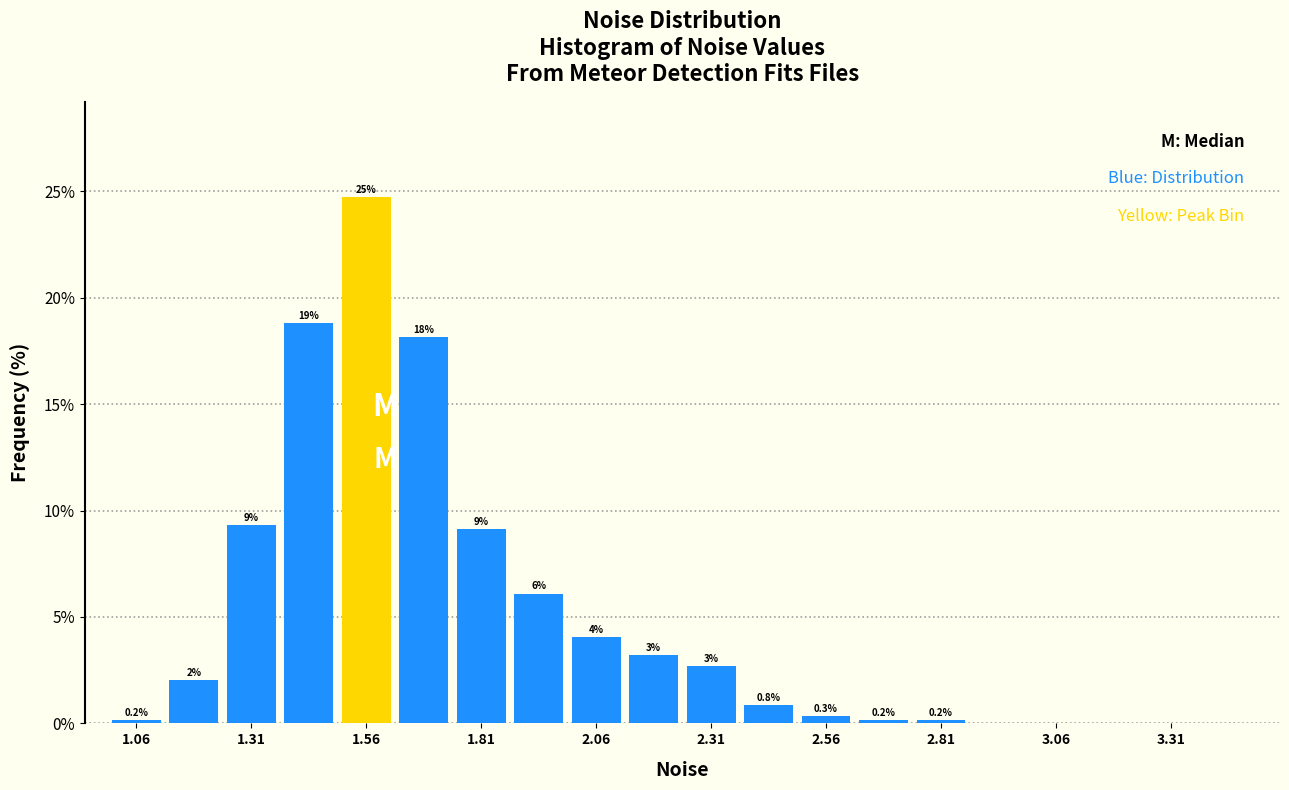

Around what value on the x-axis is the tallest bar? Give the approximate position of its centre, as read against the axis.

1.55